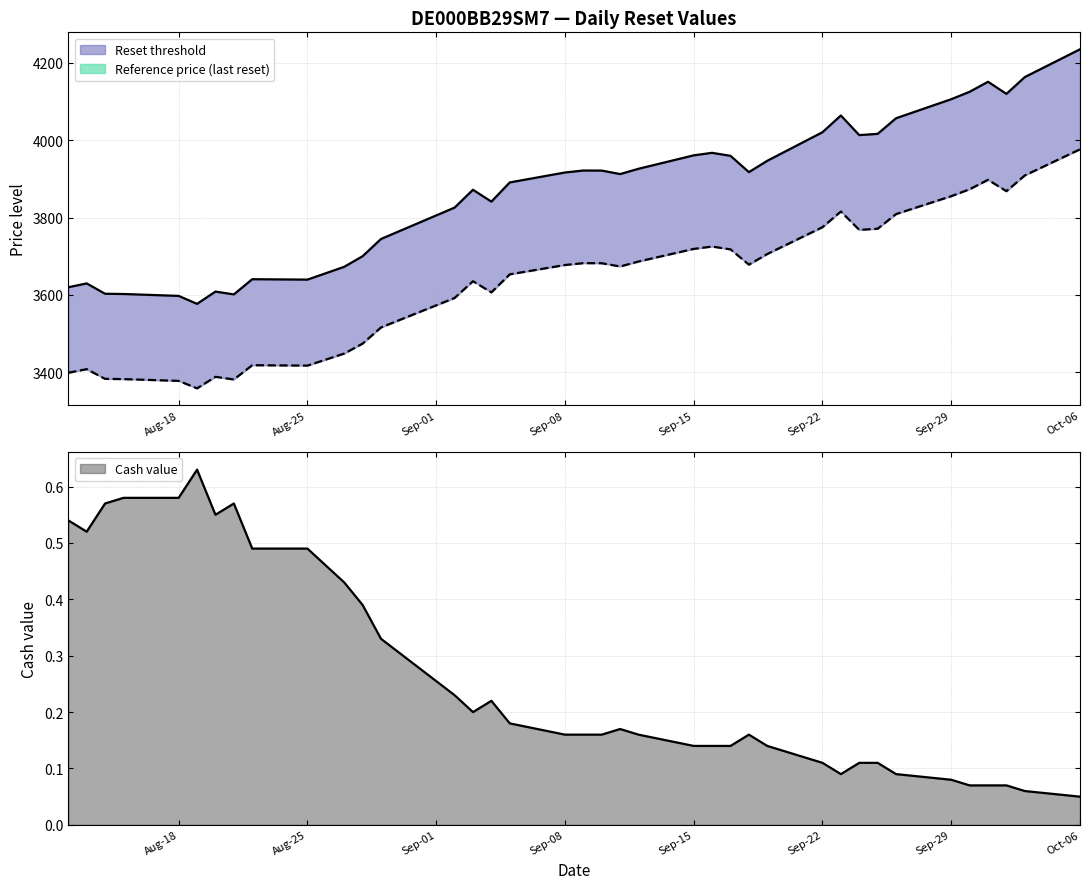

Which series has the largest range (max minus min)?

Reset threshold